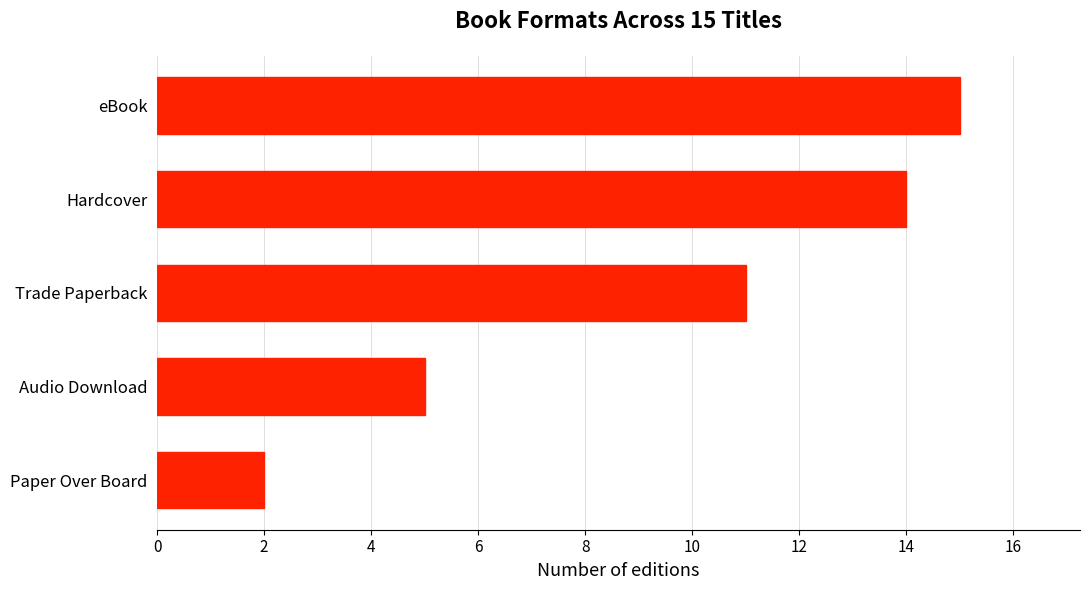

Is it true that the value at eBook is 15?

True